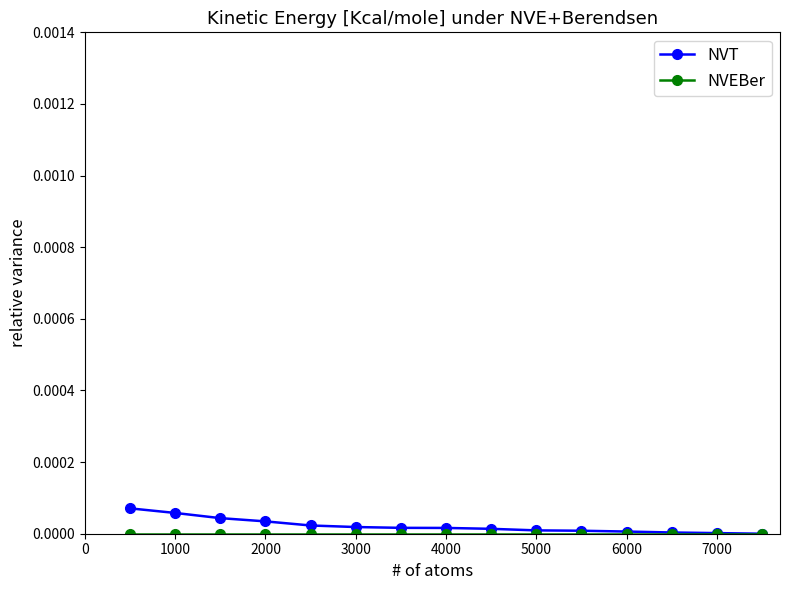

Is this an area chart (filled region under the line)?

No